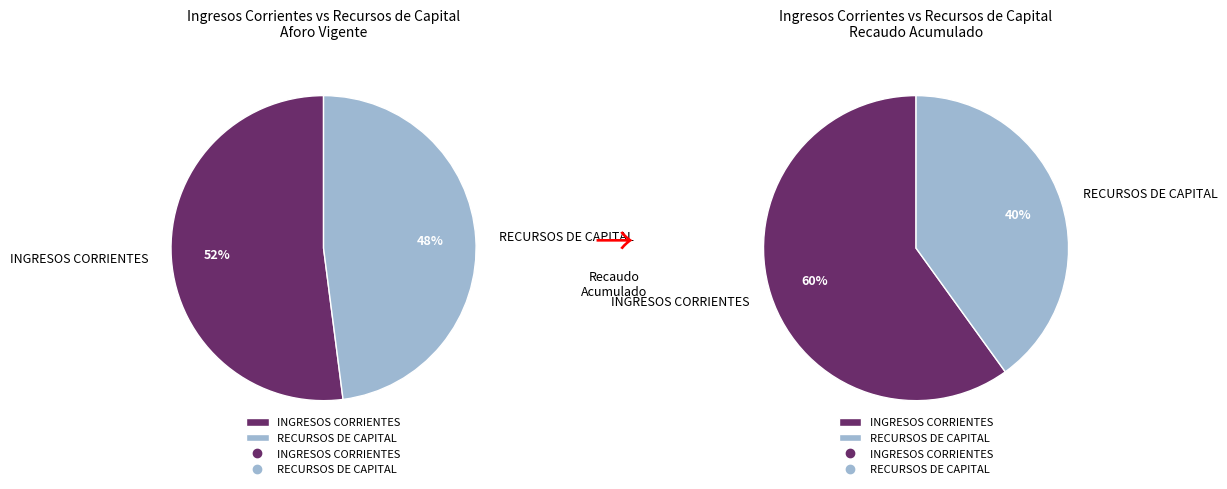

Does RECURSOS DE CAPITAL account for over 50% of the chart?

No